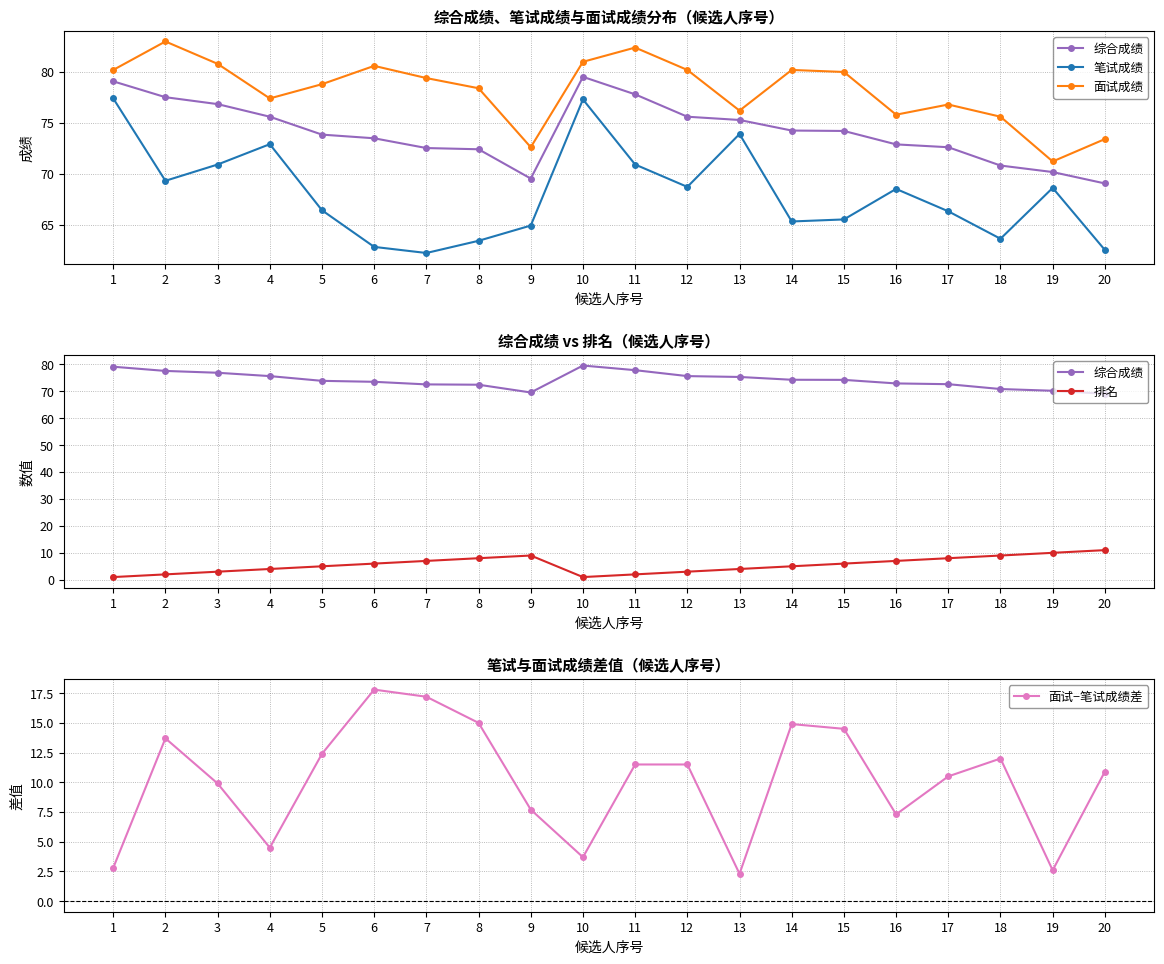

Is it true that 排名 equals 4.0 at 4?

True